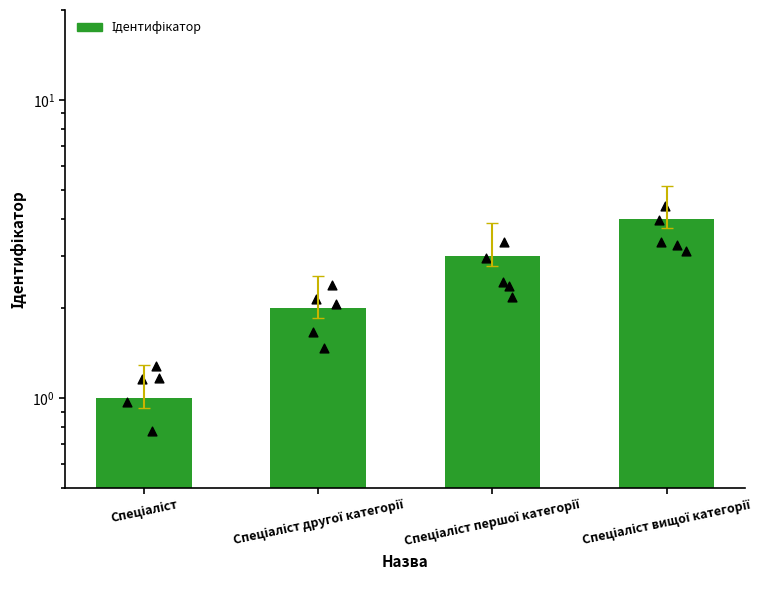

Between Спеціаліст другої категорії and Спеціаліст, which is larger?

Спеціаліст другої категорії